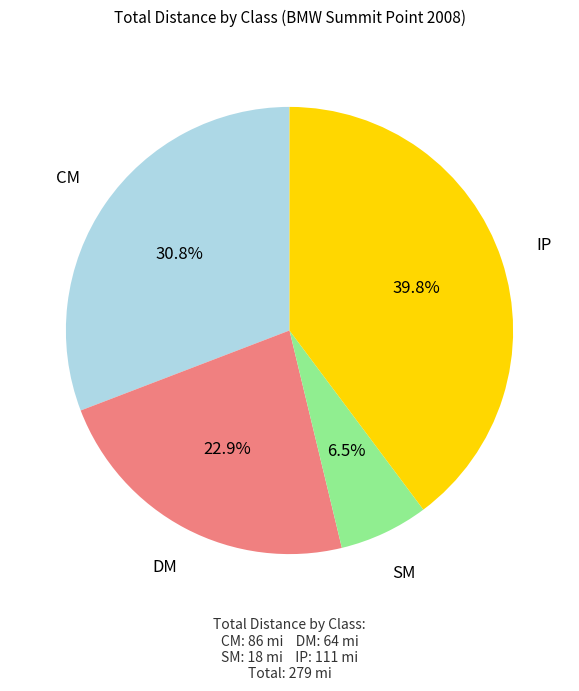

Is there any slice that represents more than half of the pie?

No